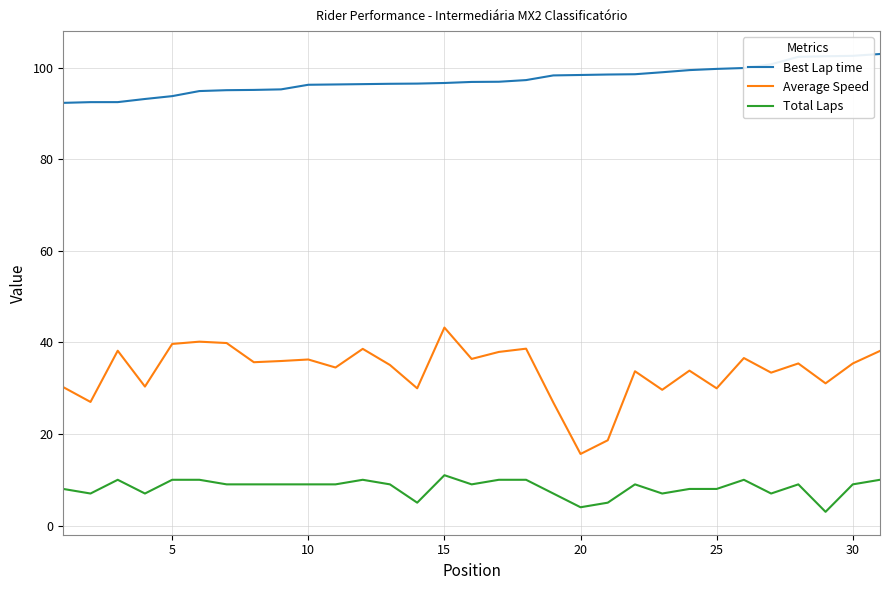

What is the maximum value shown in the chart?

103.0